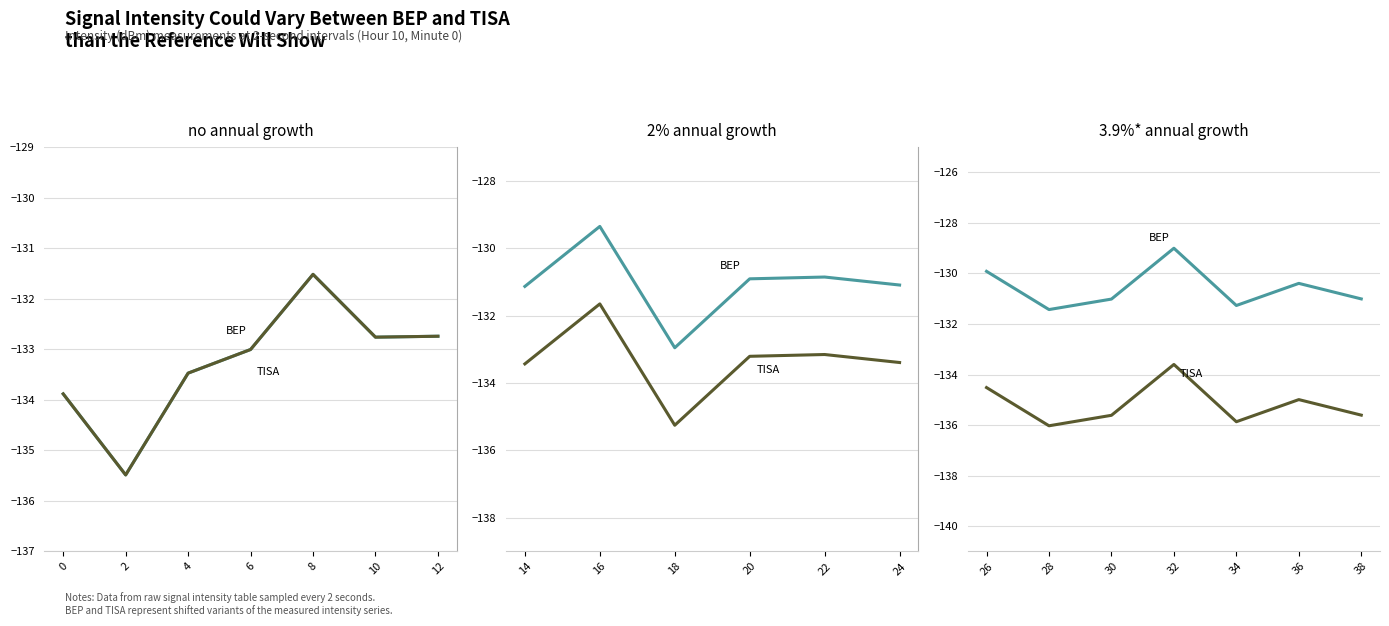

What is the total value across all series at 36?

-265.4